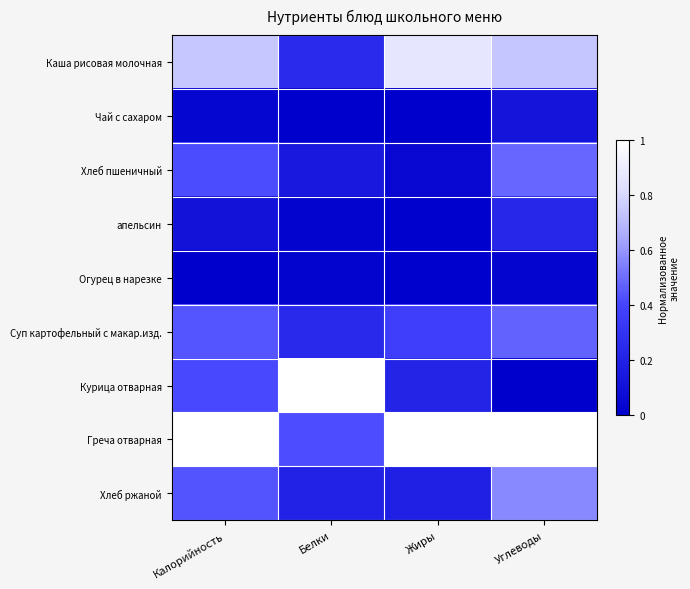

Which series has the largest total across all categories?

Греча отварная